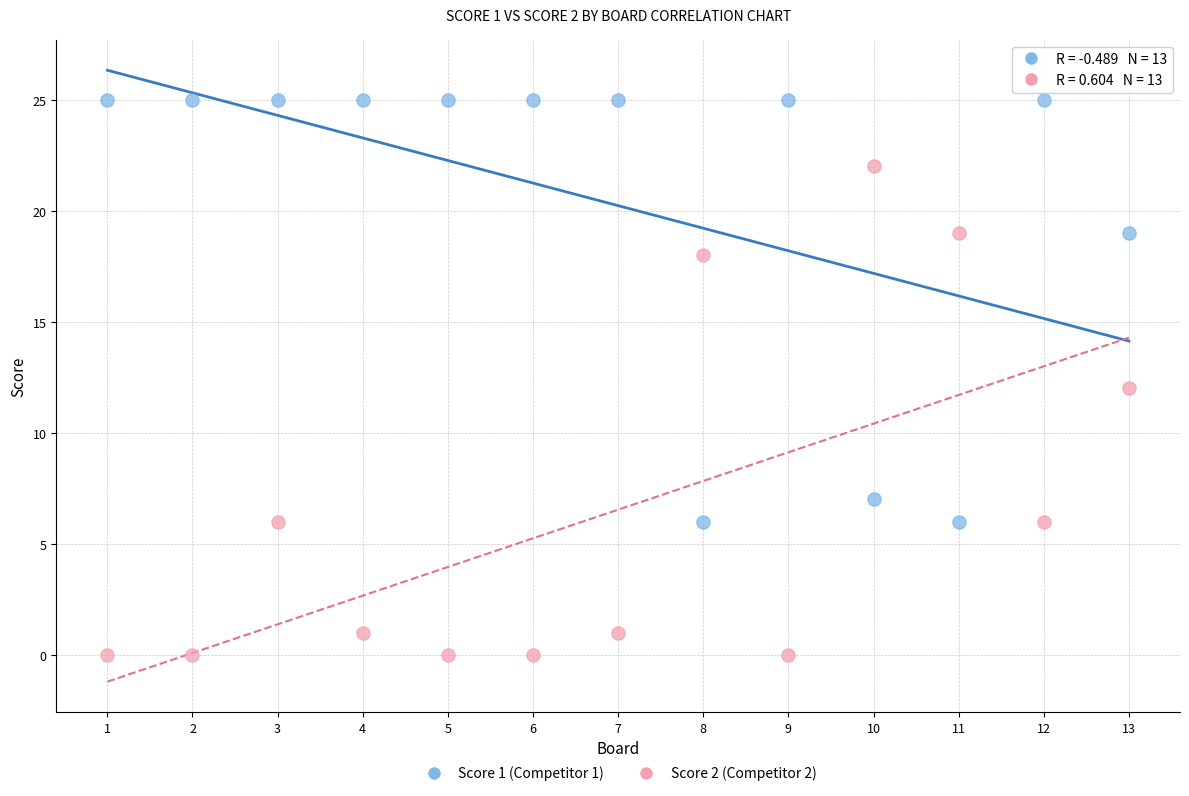

Across all data points, what is the range of Y values (max minus min)?

25